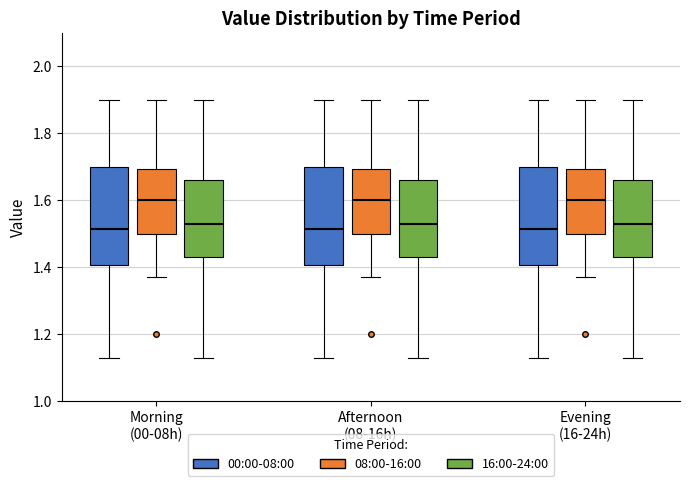

Reading left to right, read every box against the y-axis: the position of its median line, the range the box covers, and the ends of its whiskers. The values are not printed on the chart, so give them approximately, as read against the axis.

Morning (00-08h) (00:00-08:00): median 1.52, box 1.40 to 1.70, whiskers 1.14 to 1.90
Morning (00-08h) (08:00-16:00): median 1.60, box 1.50 to 1.70, whiskers 1.38 to 1.90
Morning (00-08h) (16:00-24:00): median 1.54, box 1.44 to 1.66, whiskers 1.14 to 1.90
Afternoon (08-16h) (00:00-08:00): median 1.52, box 1.40 to 1.70, whiskers 1.14 to 1.90
Afternoon (08-16h) (08:00-16:00): median 1.60, box 1.50 to 1.70, whiskers 1.38 to 1.90
Afternoon (08-16h) (16:00-24:00): median 1.54, box 1.44 to 1.66, whiskers 1.14 to 1.90
Evening (16-24h) (00:00-08:00): median 1.52, box 1.40 to 1.70, whiskers 1.14 to 1.90
Evening (16-24h) (08:00-16:00): median 1.60, box 1.50 to 1.70, whiskers 1.38 to 1.90
Evening (16-24h) (16:00-24:00): median 1.54, box 1.44 to 1.66, whiskers 1.14 to 1.90